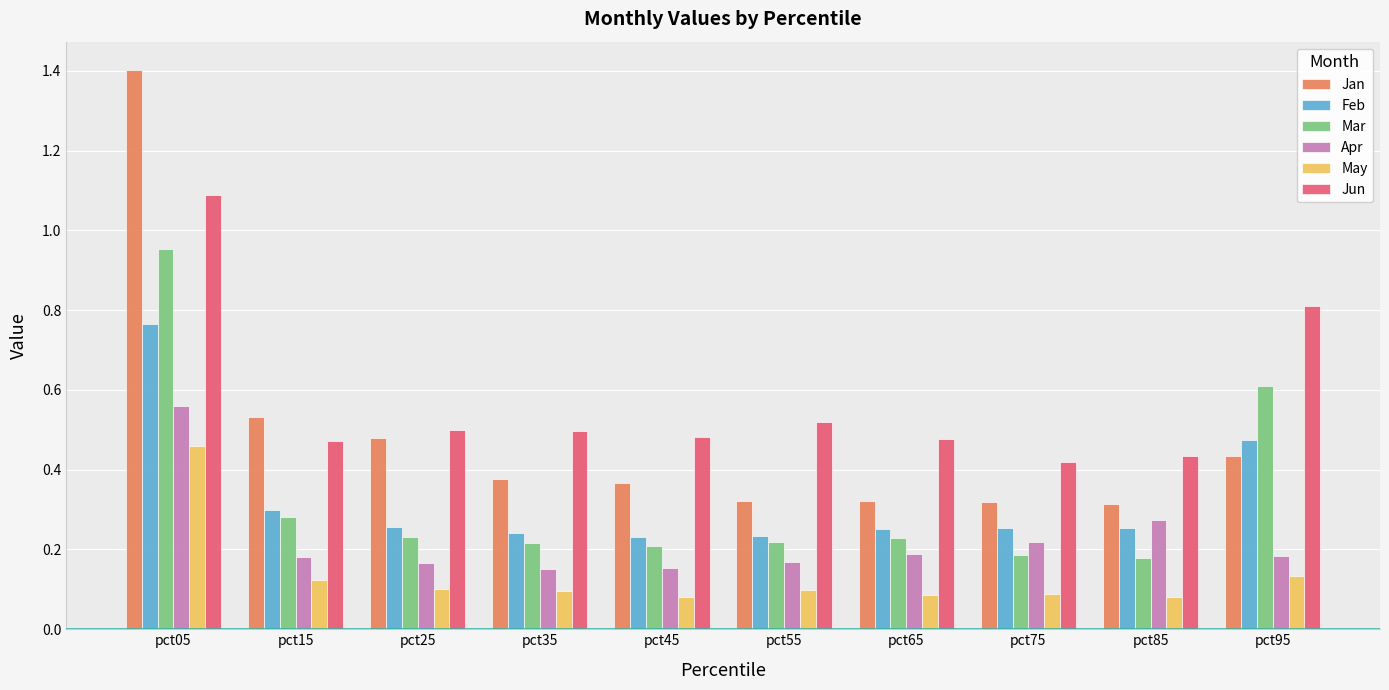

Which series changed the most between pct15 and pct35?

Jan